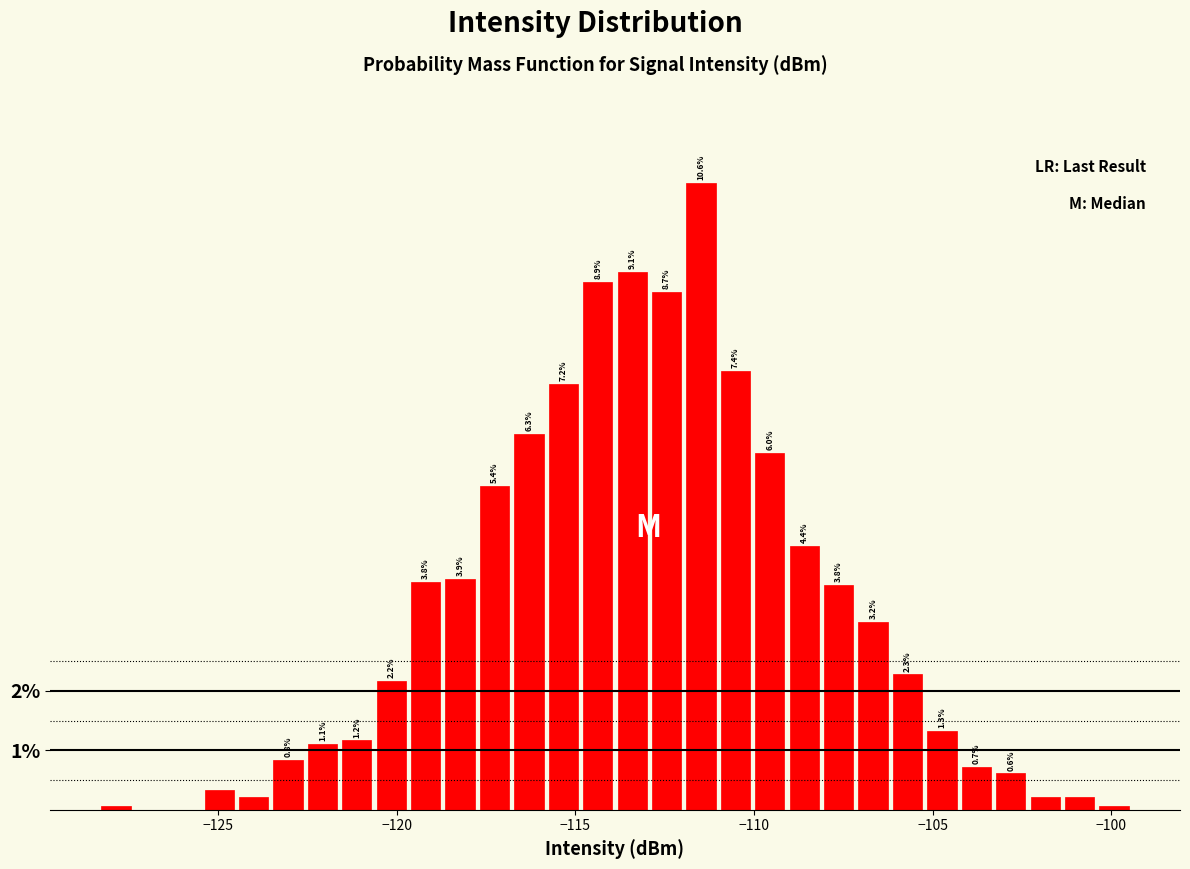

Read against the x-axis, roughly where is the centre of the tallest bar?

-111.5